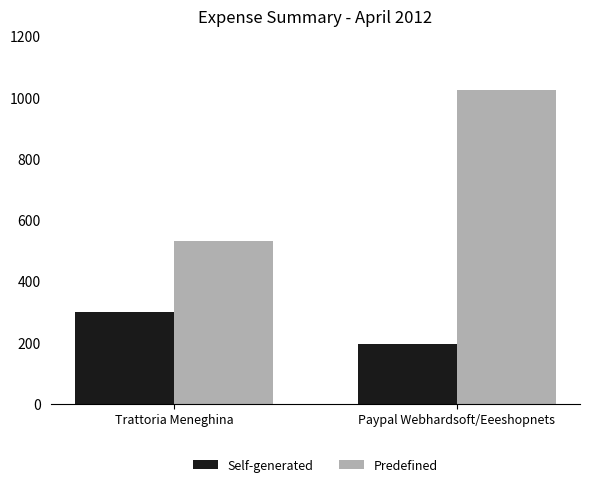

Read the Predefined value at Paypal Webhardsoft/Eeeshopnets.

1025.1